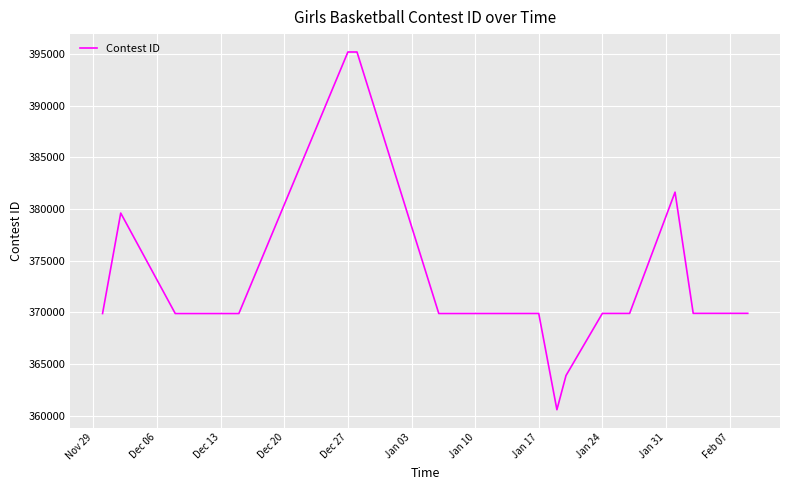

What is the smallest value displayed?

360584